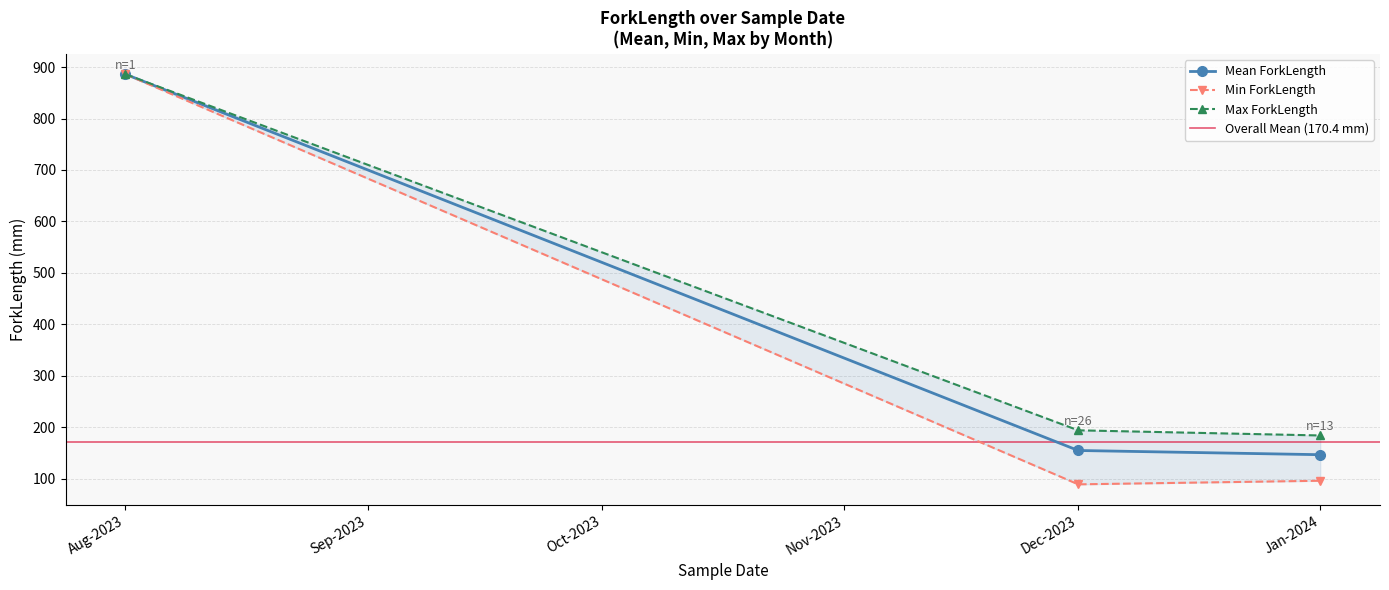

Where is Mean ForkLength nearest to the value 516?

Dec-2023